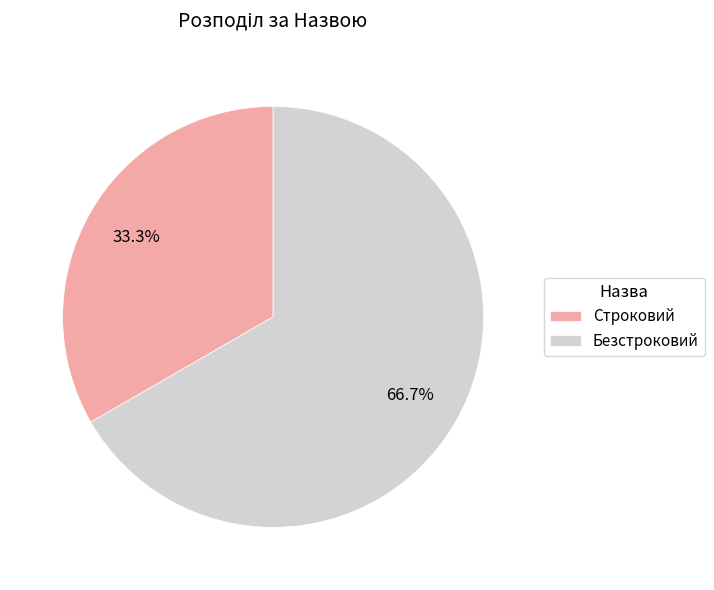

Rank the categories by value from highest to lowest.

Безстроковий, Строковий